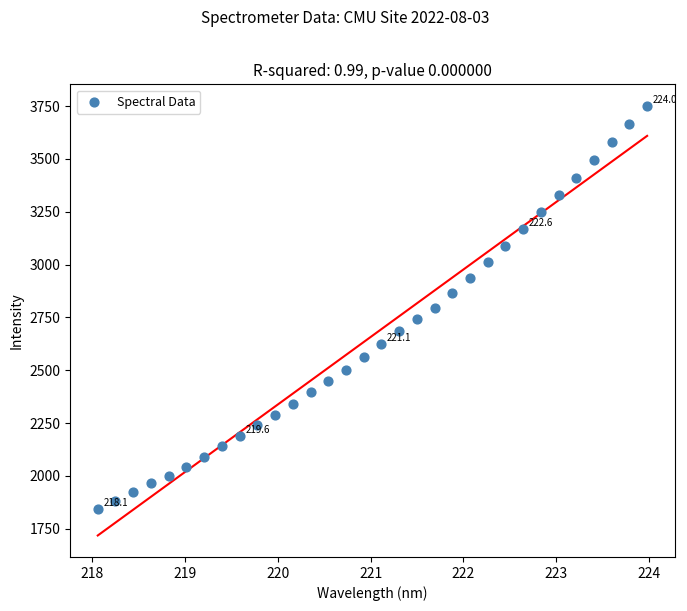

What is the range of X values (max minus min)?

5.9